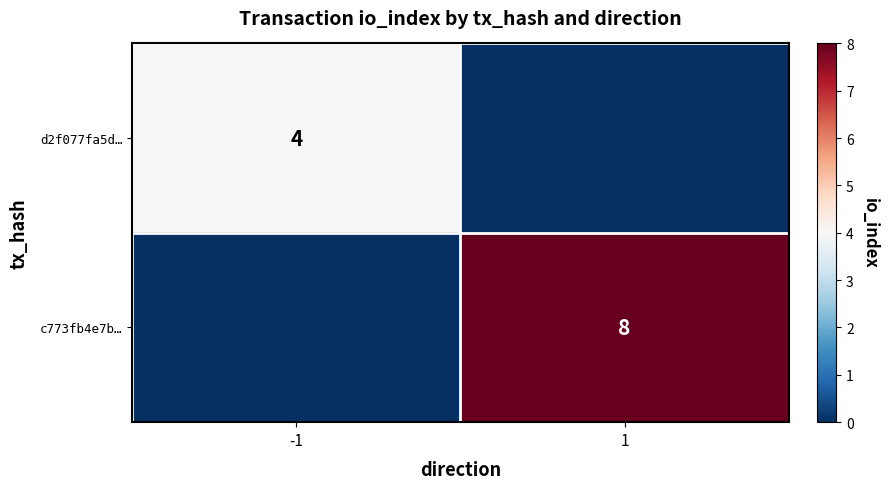

Is the value of c773fb4e7b… at 1 greater than the value of d2f077fa5d… at -1?

Yes